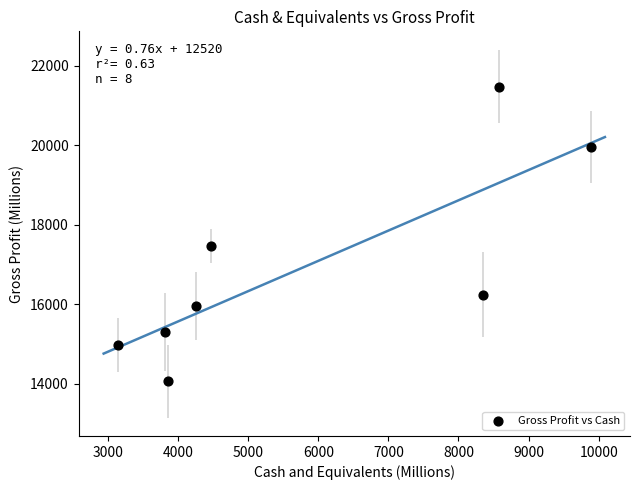

What is the average X value?

5790